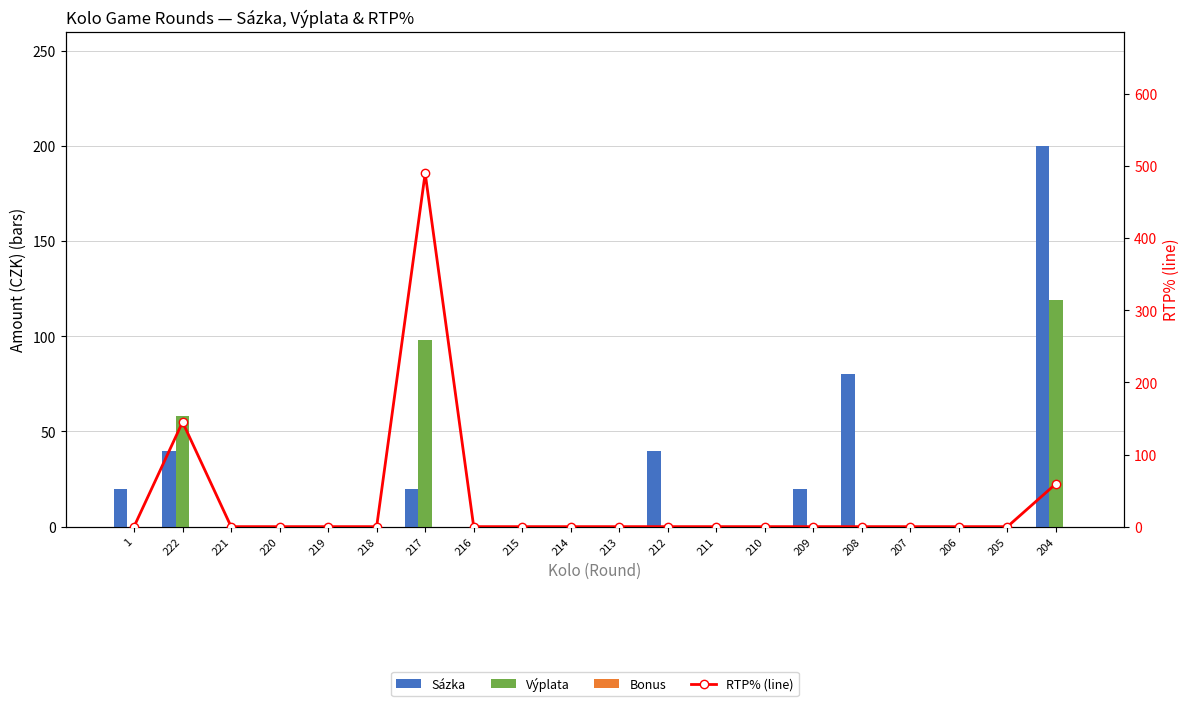

What is the greatest value displayed?

490.0